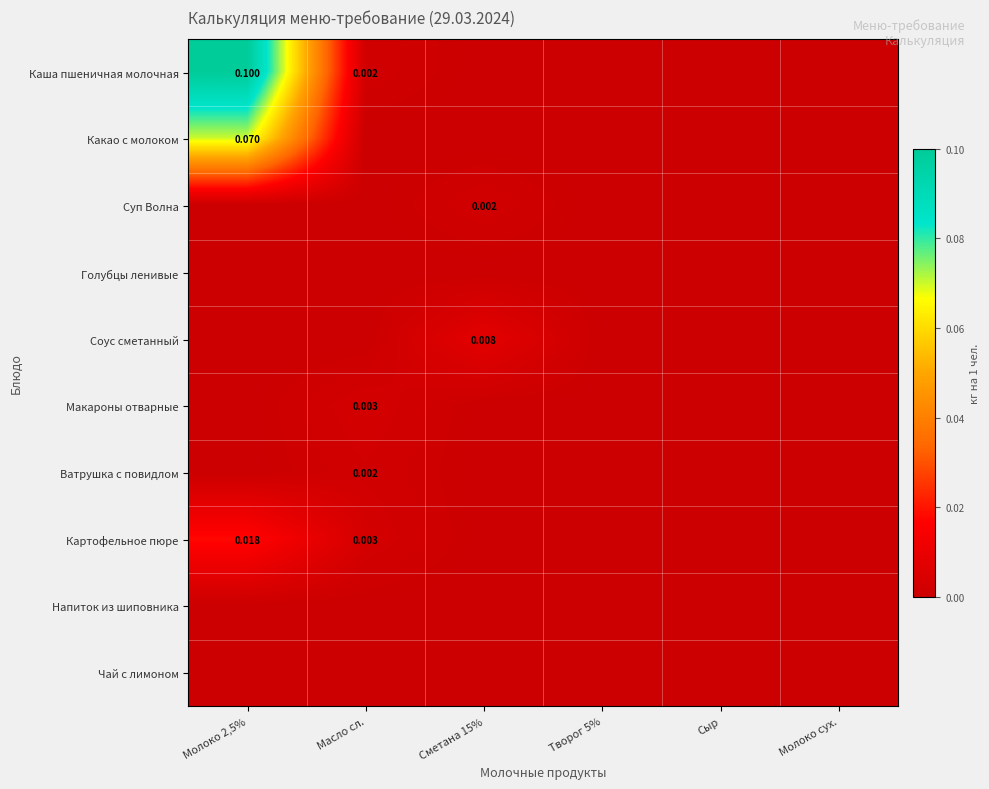

Rank the series at Молоко сух. from lowest to highest value.

Каша пшеничная молочная, Какао с молоком, Суп Волна, Голубцы ленивые, Соус сметанный, Макароны отварные, Ватрушка с повидлом, Картофельное пюре, Напиток из шиповника, Чай с лимоном